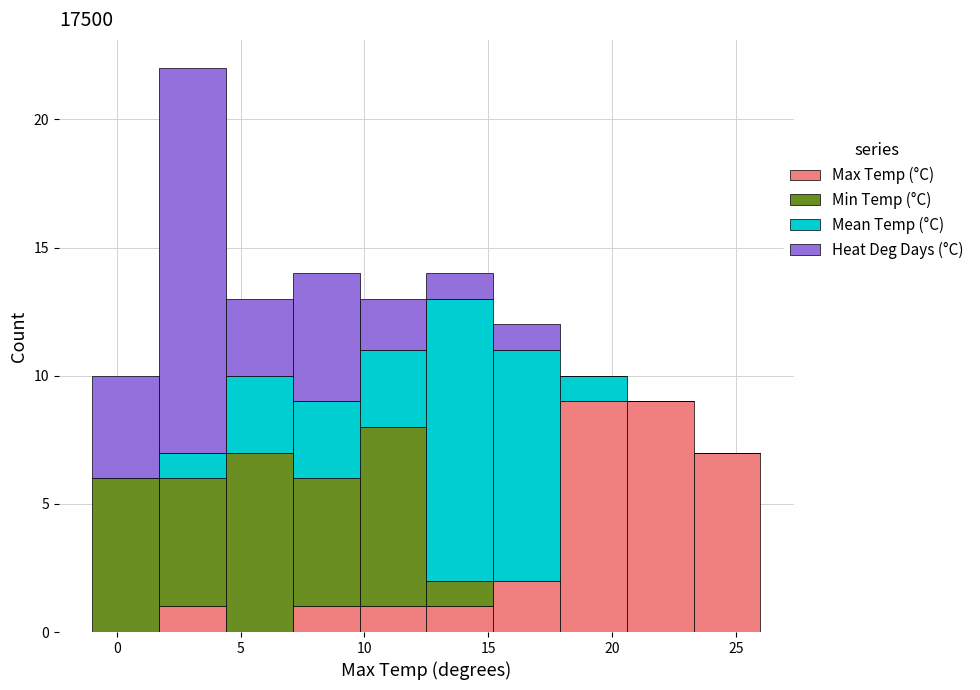

Reading left to right, transcribe this chart: for each stacked bar, give the range it covers on the x-axis and its total height. Neither the bar edges nor the heights are printed on the chart, so give them approximately, as read against the axes.

-1.0 to 1.7: 10
1.7 to 4.4: 22
4.4 to 7.1: 13
7.1 to 9.8: 14
9.8 to 12.5: 13
12.5 to 15.2: 14
15.2 to 17.9: 12
17.9 to 20.6: 10
20.6 to 23.3: 9
23.3 to 26.0: 7